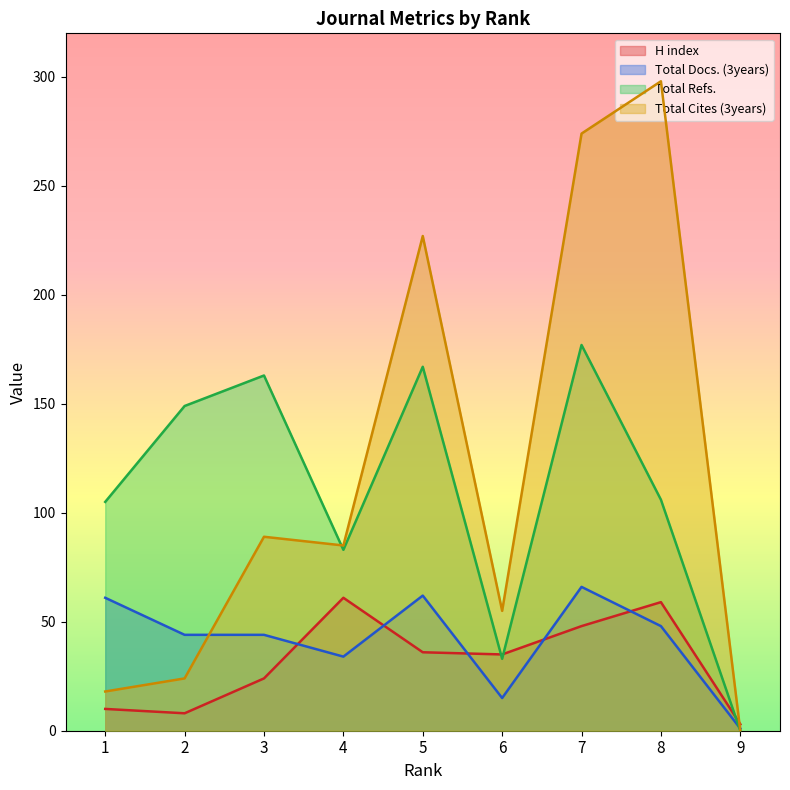

Reading left to right, extract all data points from this chart.

H index: 10	8	24	61	36	35	48	59	3
Total Docs. (3years): 61	44	44	34	62	15	66	48	1
Total Refs.: 105	149	163	83	167	33	177	106	0
Total Cites (3years): 18	24	89	85	227	55	274	298	0